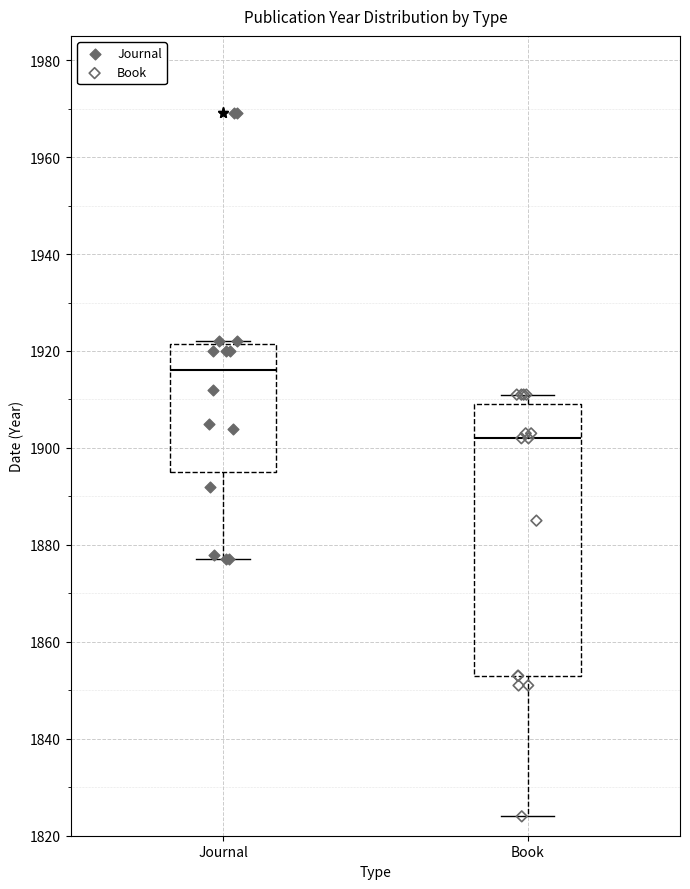

Reading left to right, read every box against the y-axis: the position of its median line, the range the box covers, and the ends of its whiskers. The values are not printed on the chart, so give them approximately, as read against the axis.

Journal: median 1916, box 1896 to 1922, whiskers 1878 to 1922
Book: median 1902, box 1854 to 1910, whiskers 1824 to 1912